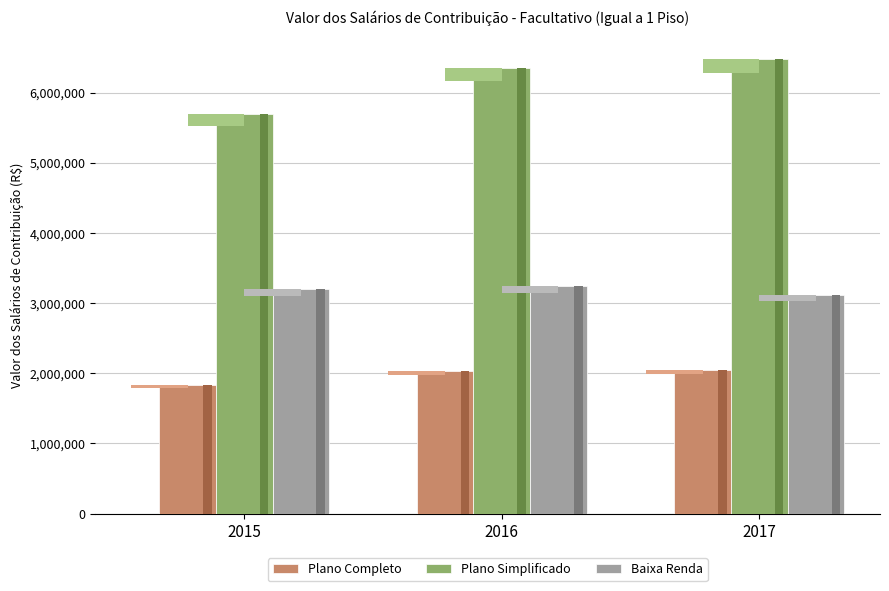

What is the sum of all Plano Simplificado values?

18534098